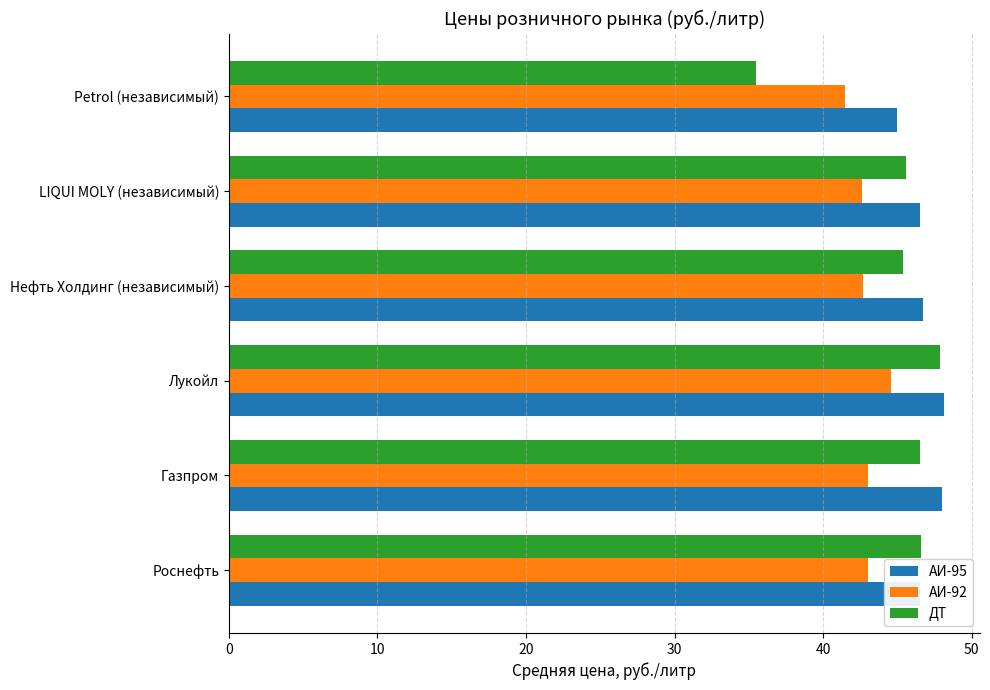

Which series has the widest spread of values?

ДТ